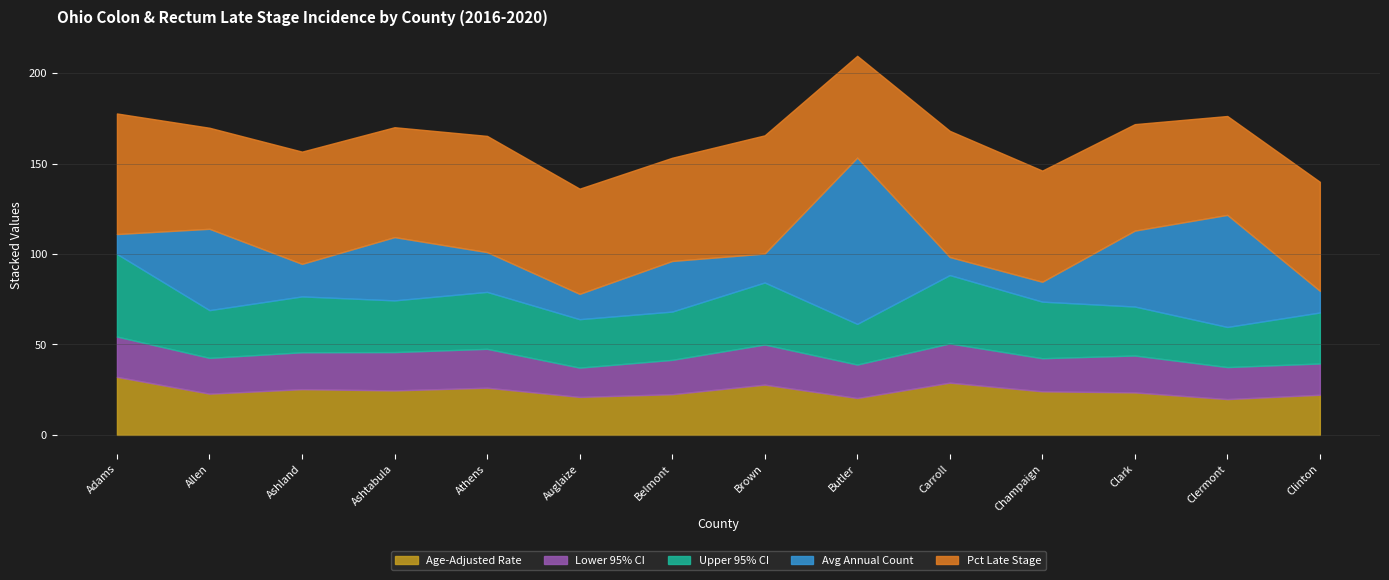

What is the difference between the Avg Annual Count values at Belmont and Auglaize?

14.0